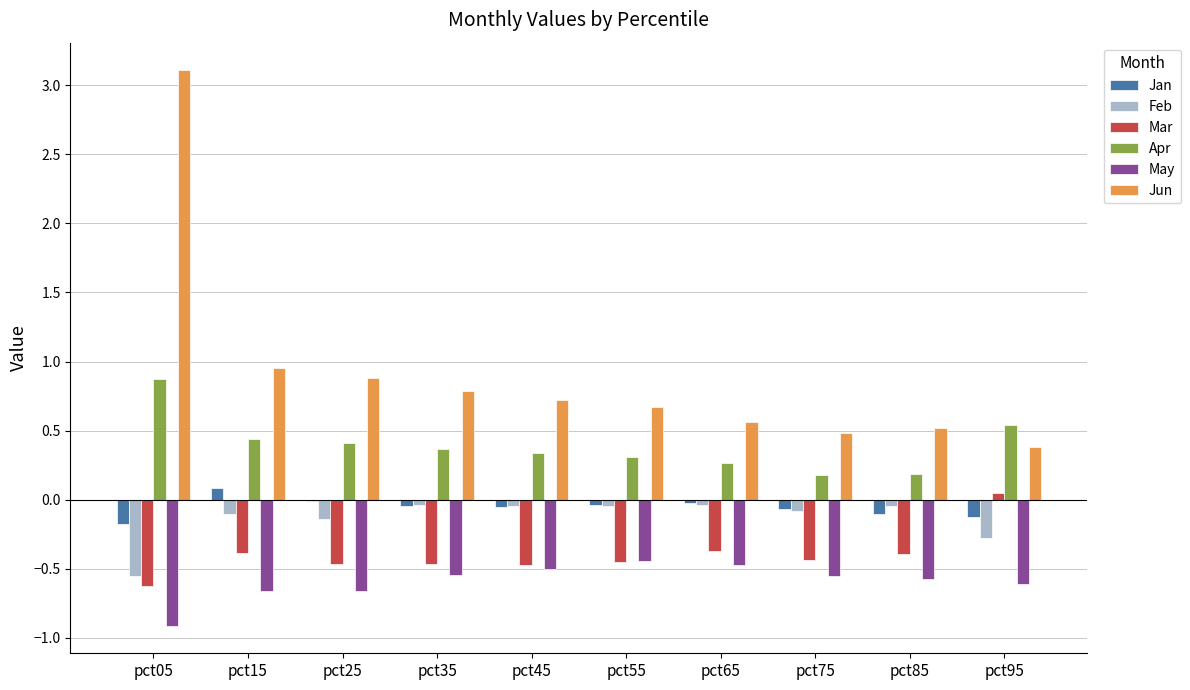

Does the chart contain stacked bars?

No